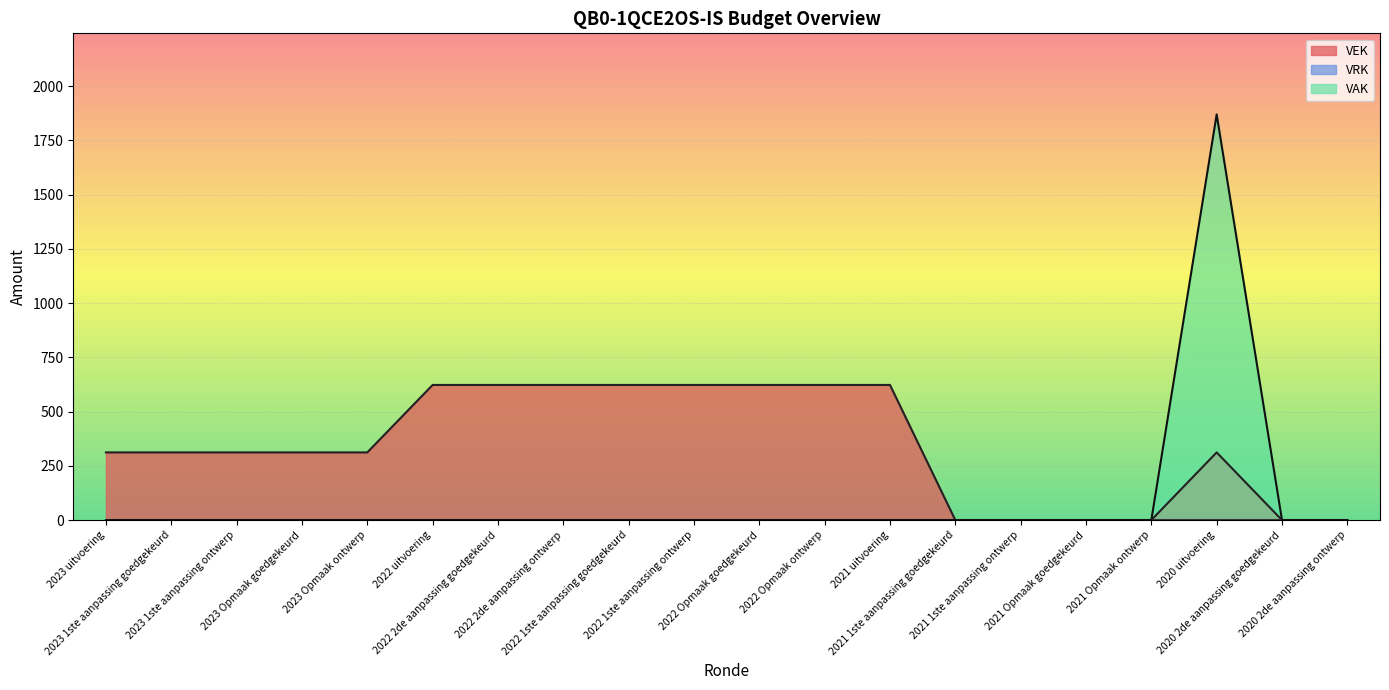

What is the label of the 1st point from the right?

2020 2de aanpassing ontwerp